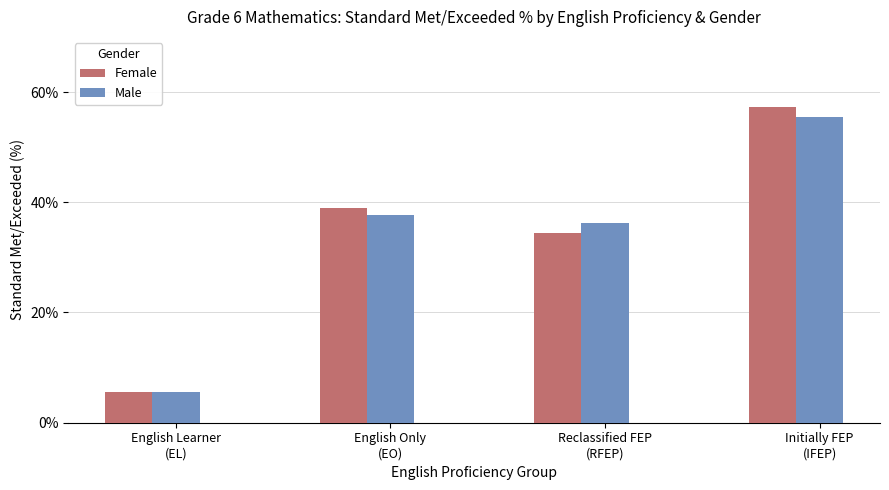

Which series changed the most between Reclassified FEP
(RFEP) and Initially FEP
(IFEP)?

Female